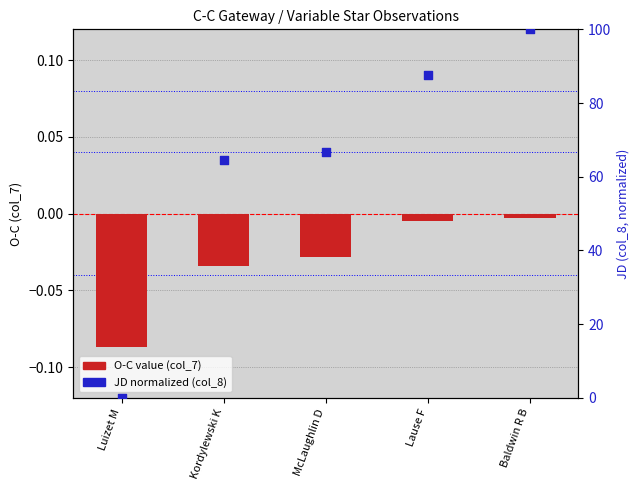

Which series reaches the maximum Y coordinate?

JD (col_8, normalized)